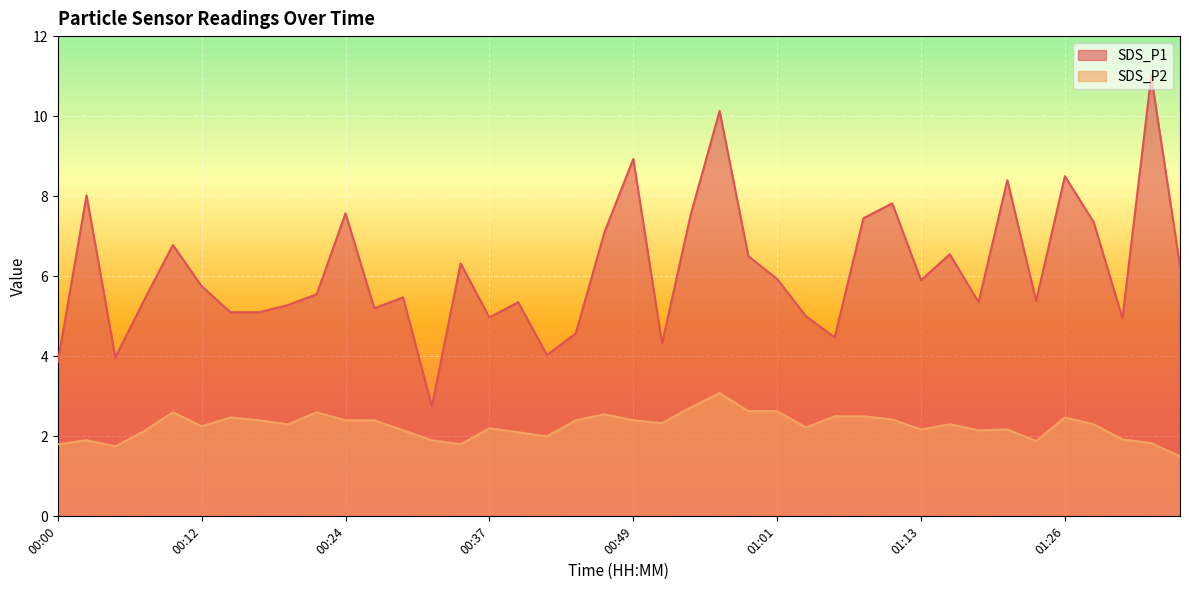

Where is SDS_P1 nearest to the value 6?

01:01